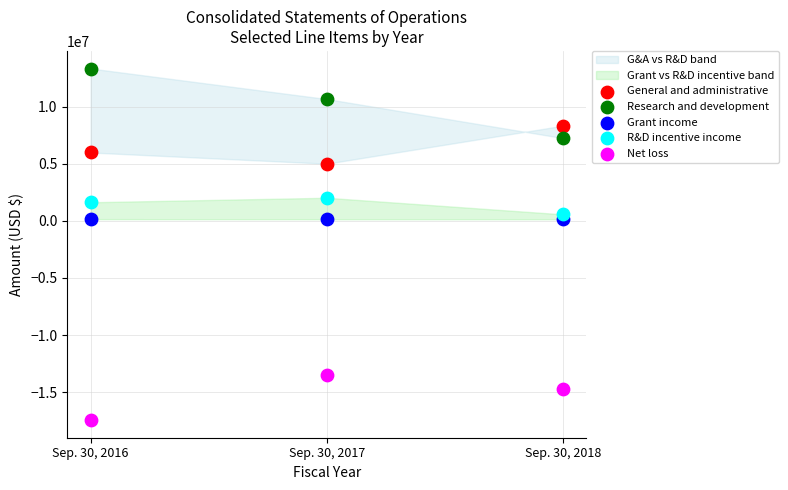

Which series contains the highest Y value?

Research and development